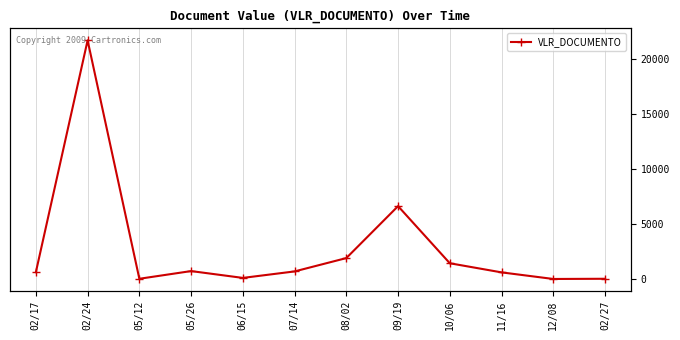

What is the sum of all values?

34164.0